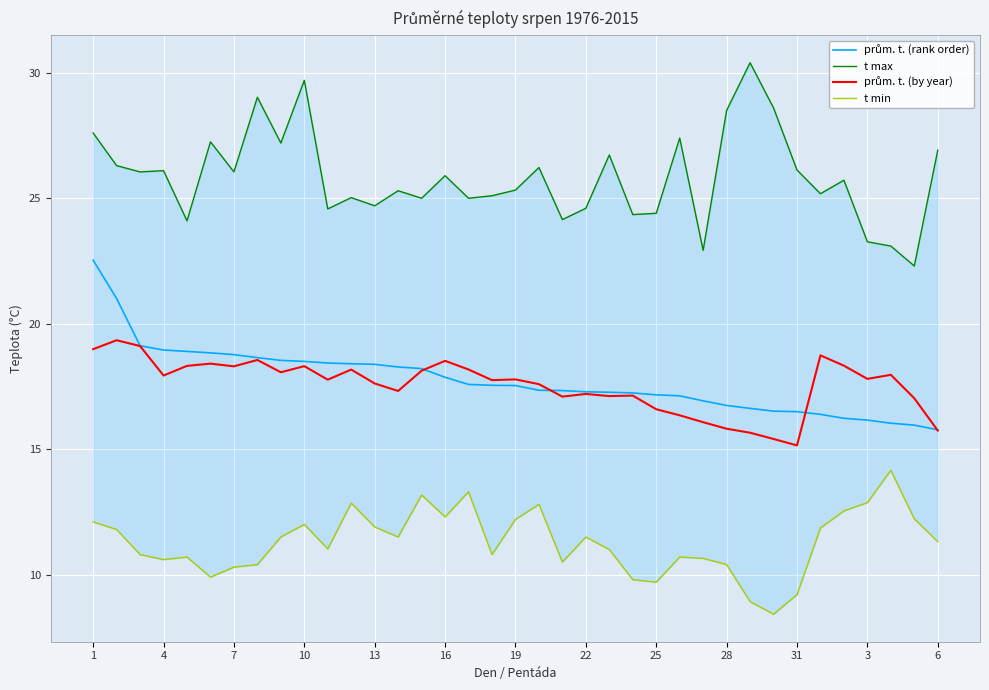

What is the minimum value for prům. t. (rank order)?

15.8